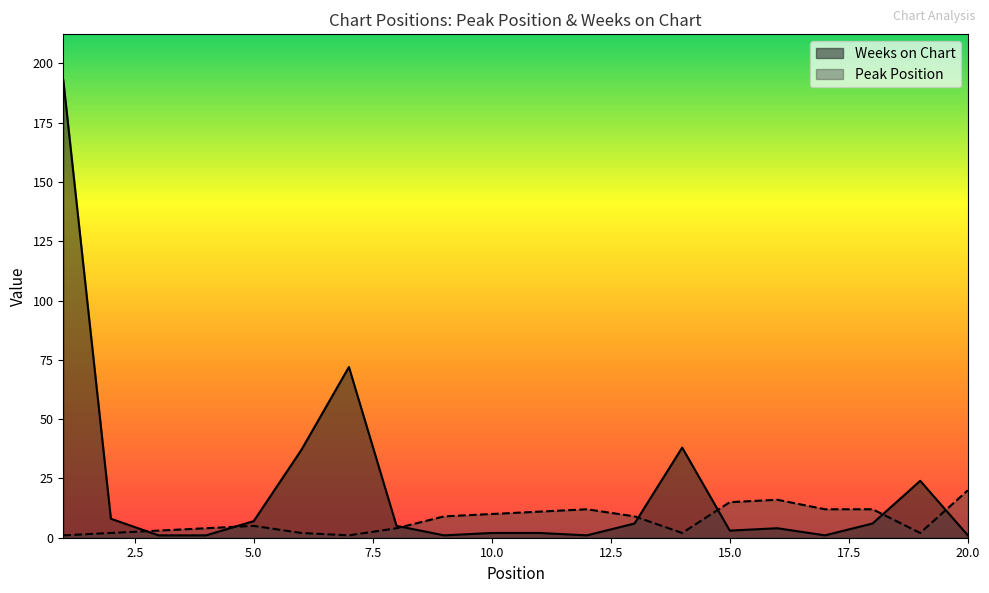

What is the difference between the Weeks on Chart values at 9 and 7?

71